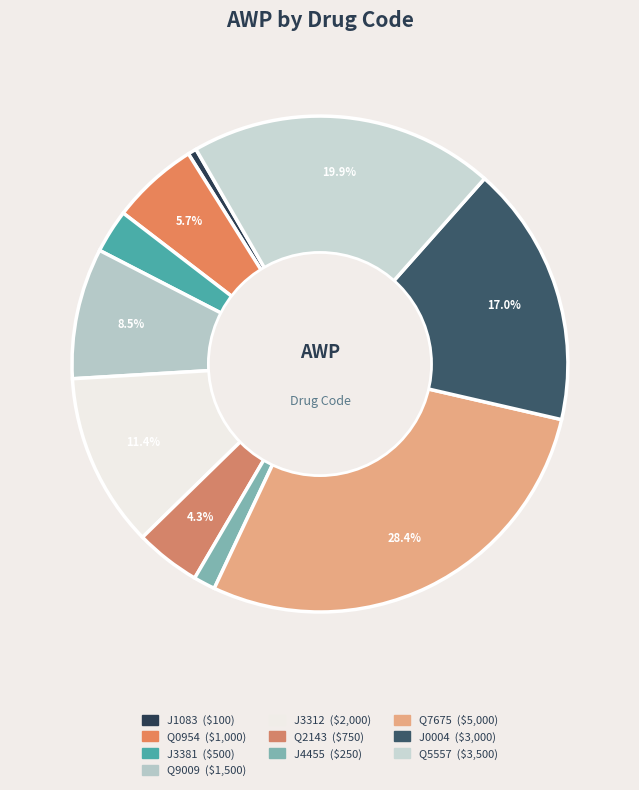

How many slices are in this pie chart?

10